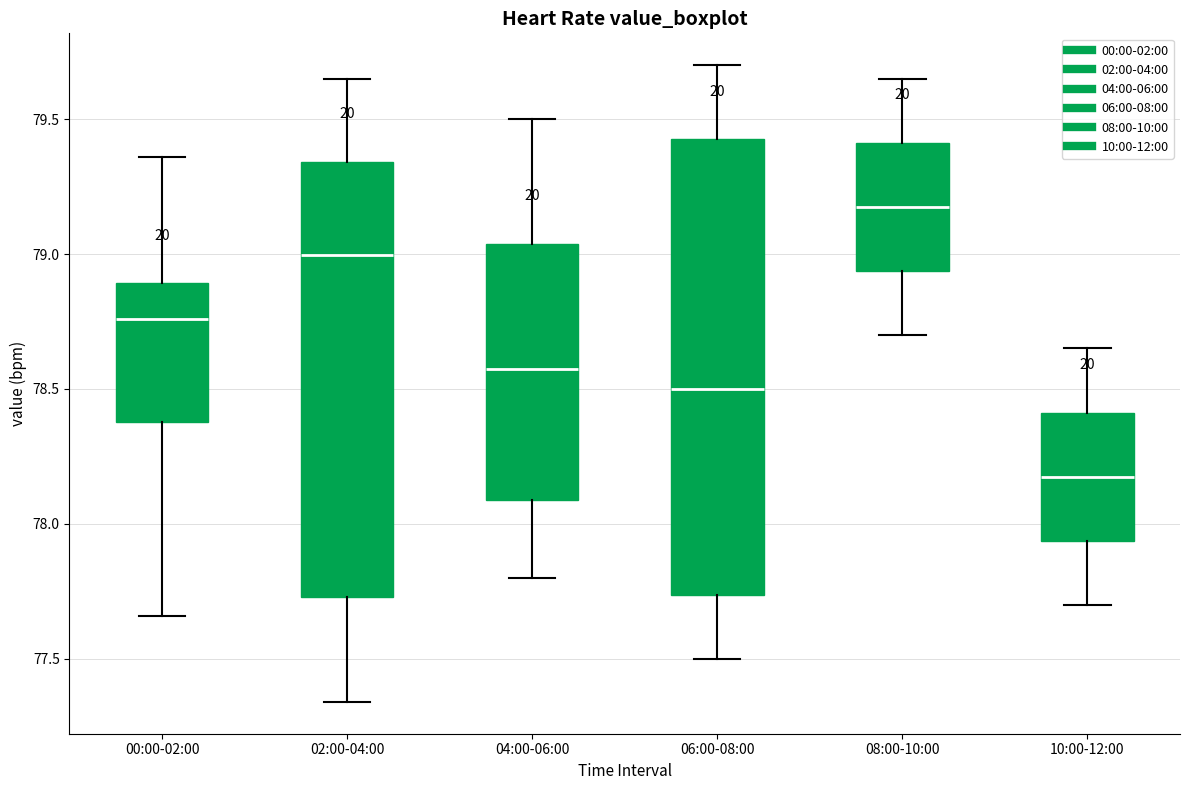

Reading left to right, read every box against the y-axis: the position of its median line, the range the box covers, and the ends of its whiskers. The values are not printed on the chart, so give them approximately, as read against the axis.

00:00-02:00: median 78.75, box 78.40 to 78.90, whiskers 77.65 to 79.35
02:00-04:00: median 79.00, box 77.75 to 79.35, whiskers 77.35 to 79.65
04:00-06:00: median 78.60, box 78.10 to 79.05, whiskers 77.80 to 79.50
06:00-08:00: median 78.50, box 77.75 to 79.45, whiskers 77.50 to 79.70
08:00-10:00: median 79.20, box 78.95 to 79.40, whiskers 78.70 to 79.65
10:00-12:00: median 78.20, box 77.95 to 78.40, whiskers 77.70 to 78.65